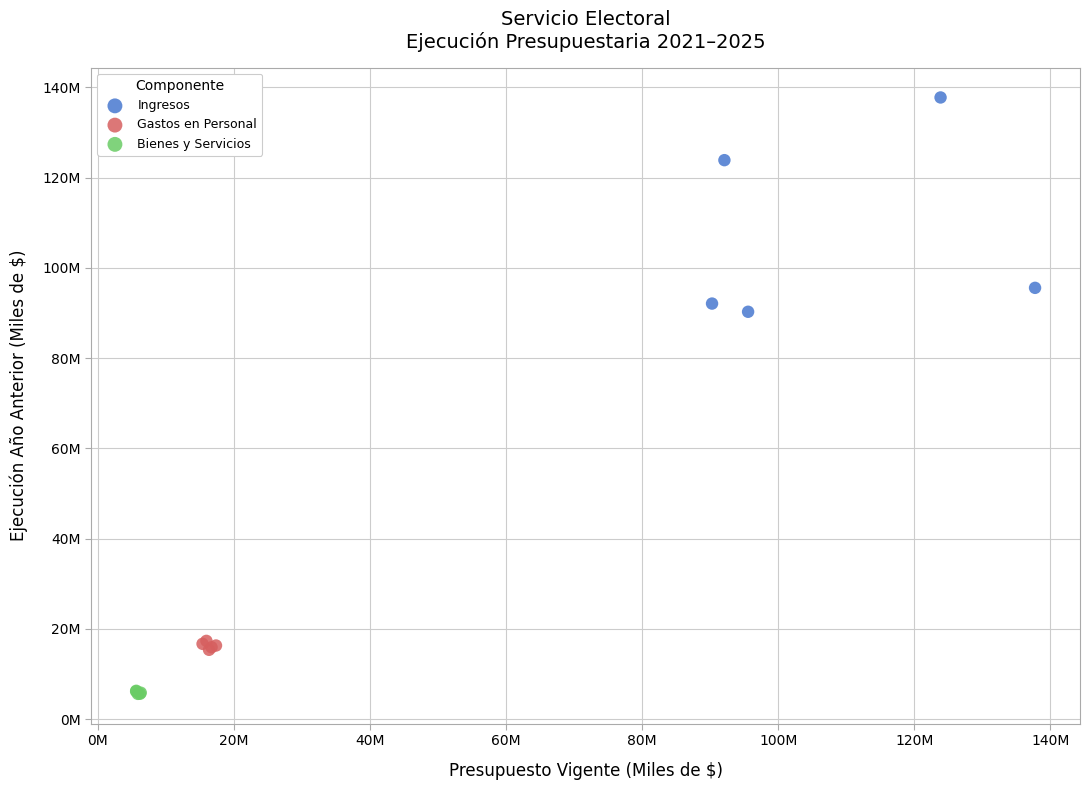

Which series contains the lowest Y value?

Bienes y Servicios